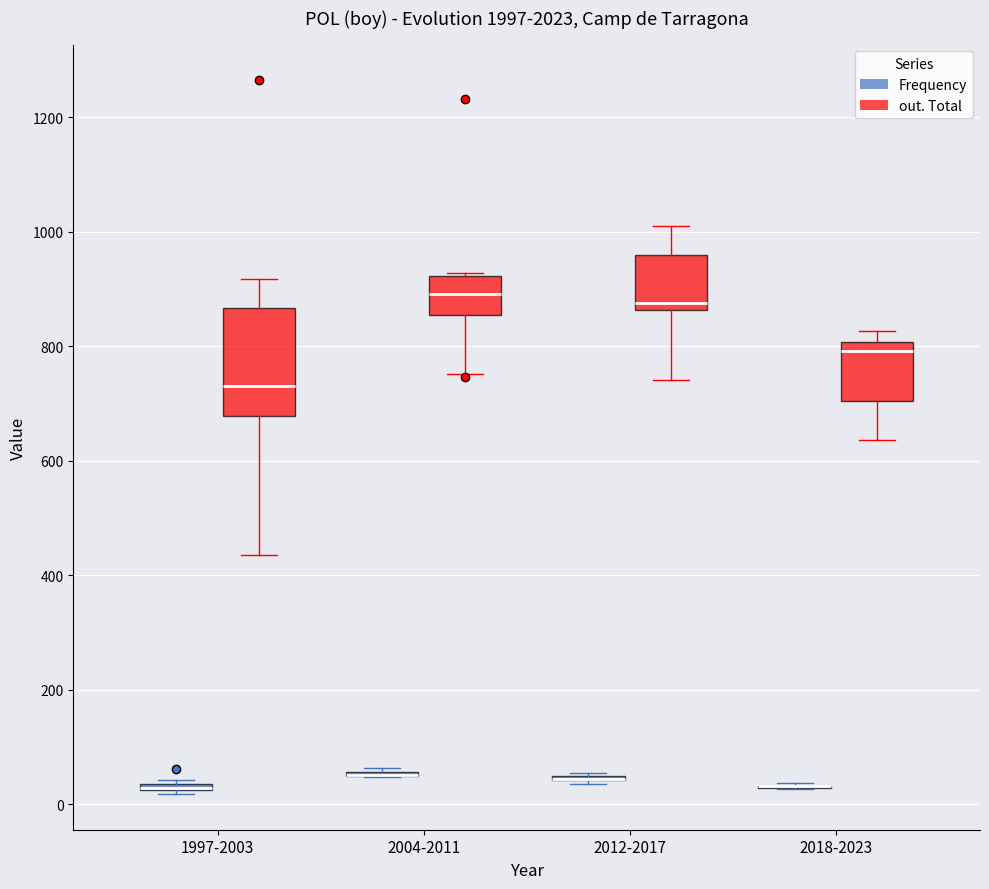

Where is the upper edge of the box for 2018-2023 (out. Total) on the y-axis? The values are not printed on the chart, so give them approximately, as read against the axis.

800